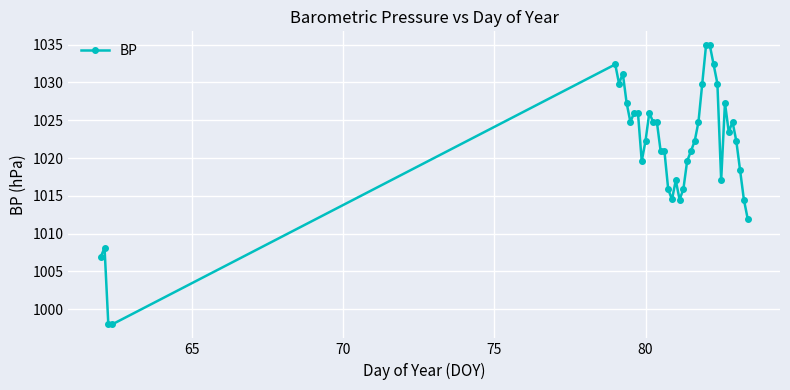

What is the value of the 18th point from the left?

1020.9